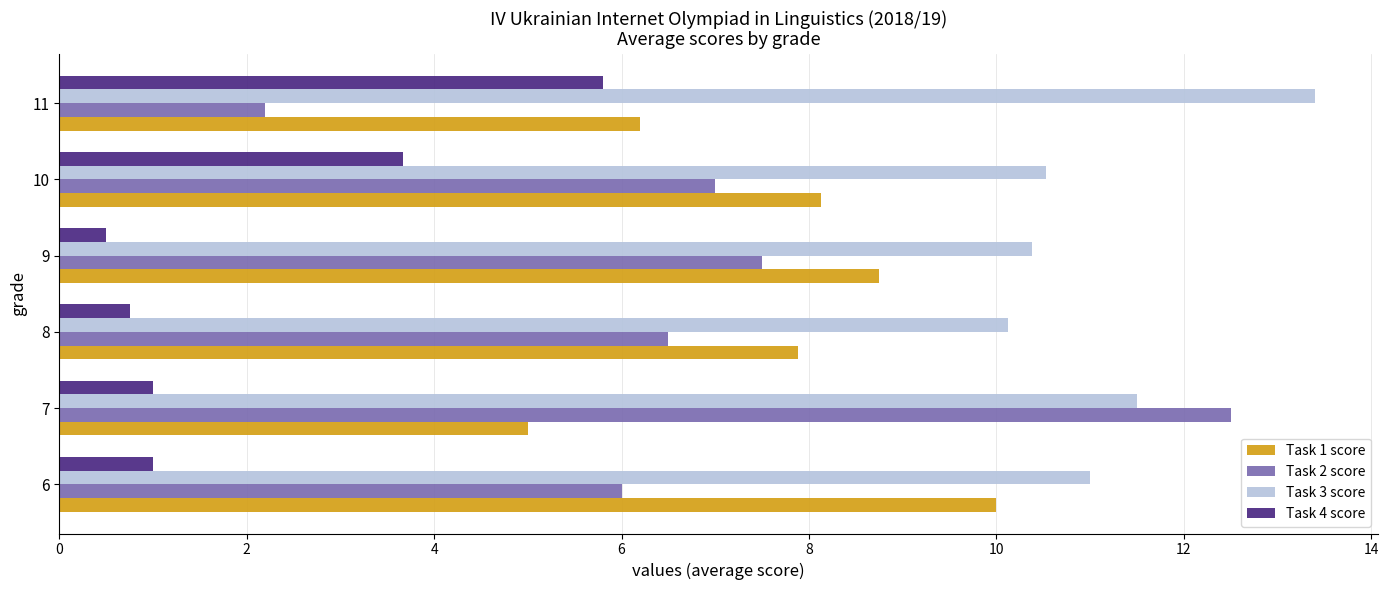

True or false: Task 4 score has a value of 8.8 at 11.

False